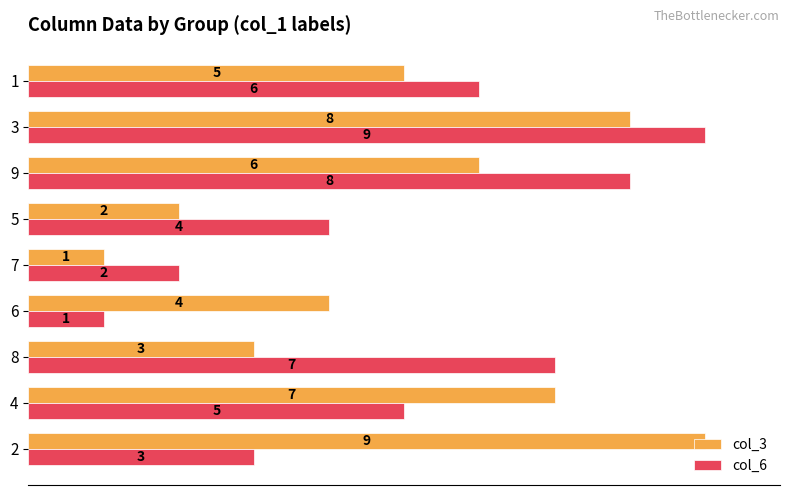

What are all the series names shown in the legend?

col_3, col_6